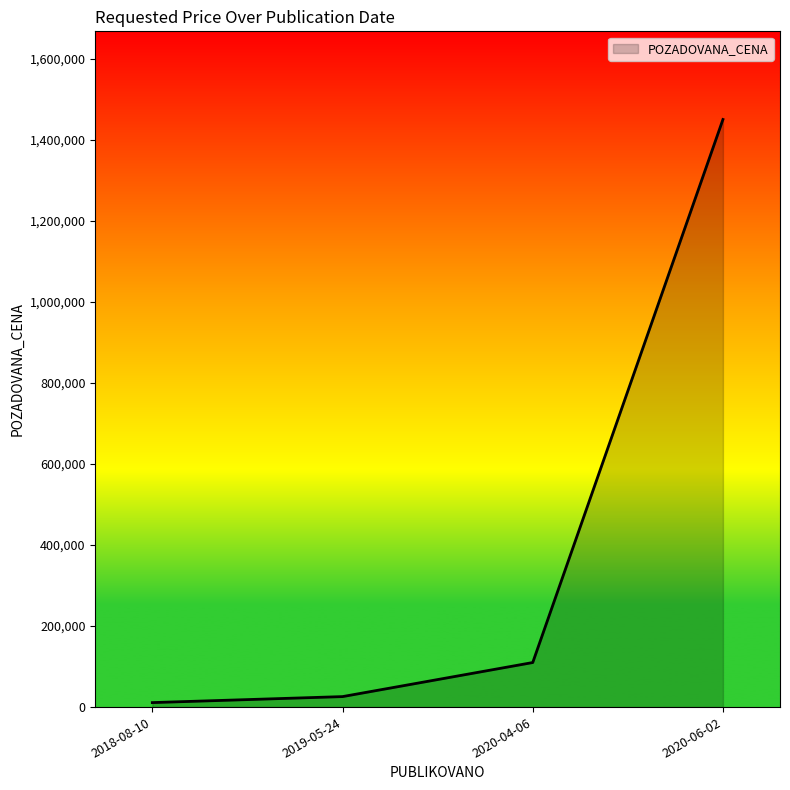

Is it true that the value at 2020-06-02 is 2376787?

False